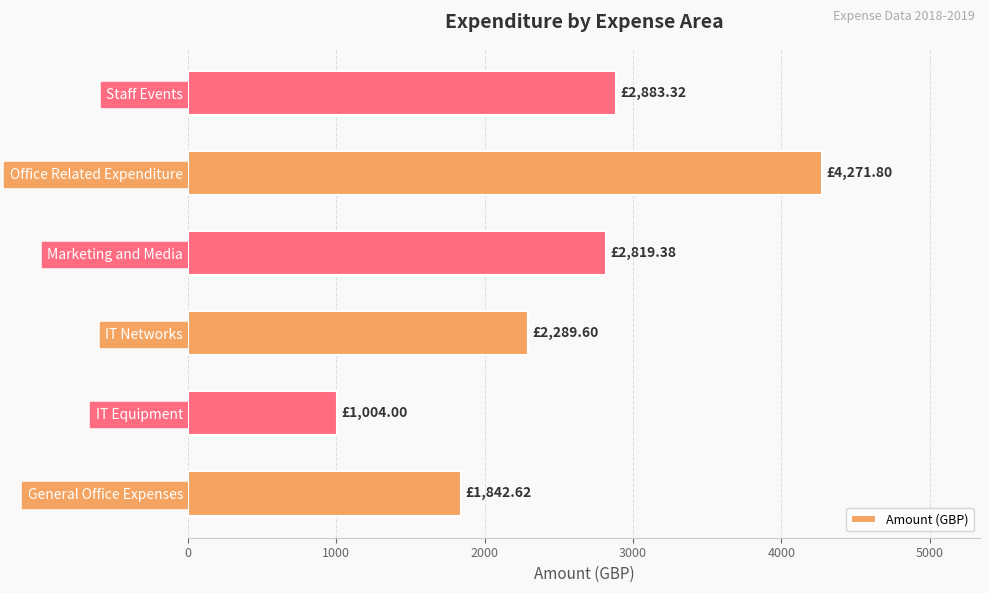

Rank the categories by value from lowest to highest.

IT Equipment, General Office Expenses, IT Networks, Marketing and Media, Staff Events, Office Related Expenditure